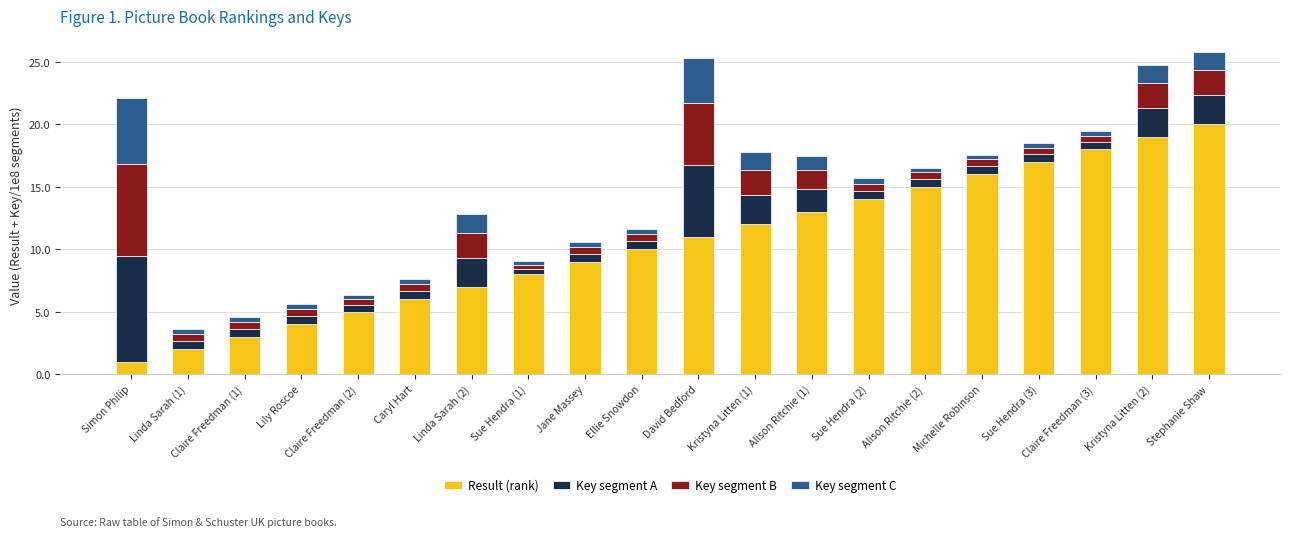

What is the highest value of the Result (rank) series?

20.0